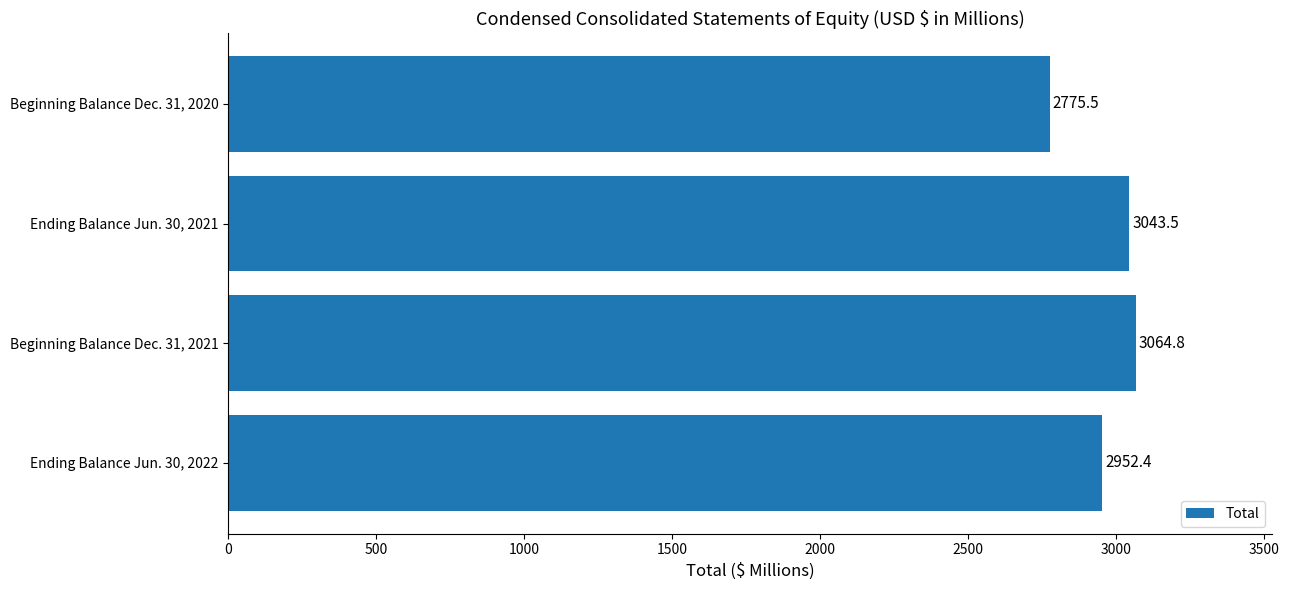

Does the chart contain any negative values?

No